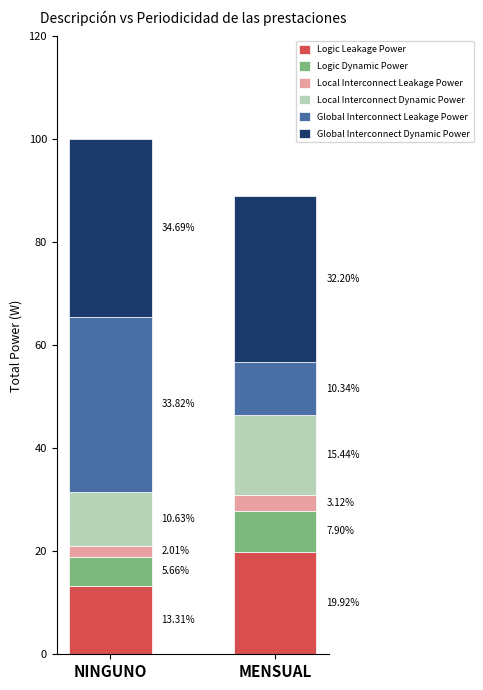

What is the sum of the Logic Leakage Power values at MENSUAL and NINGUNO?

33.2